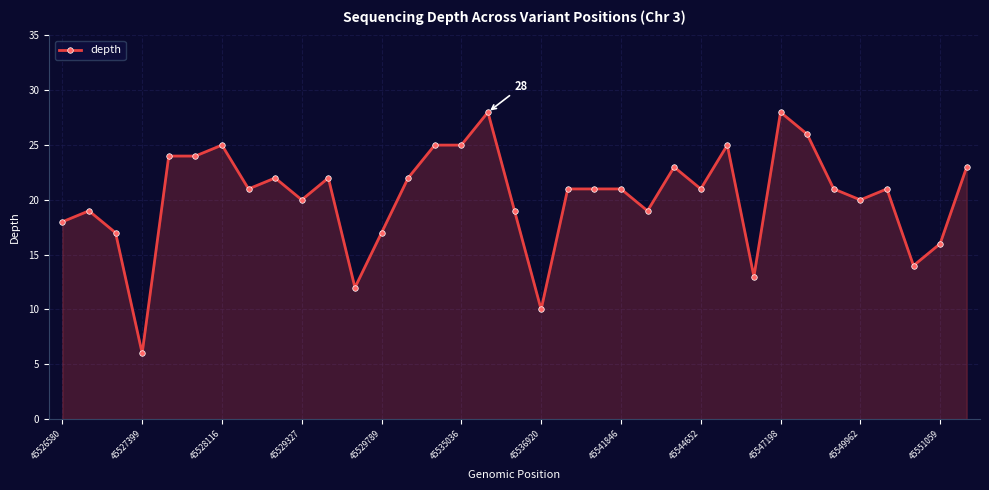

True or false: the data has more than 0 interior local peaks.

True